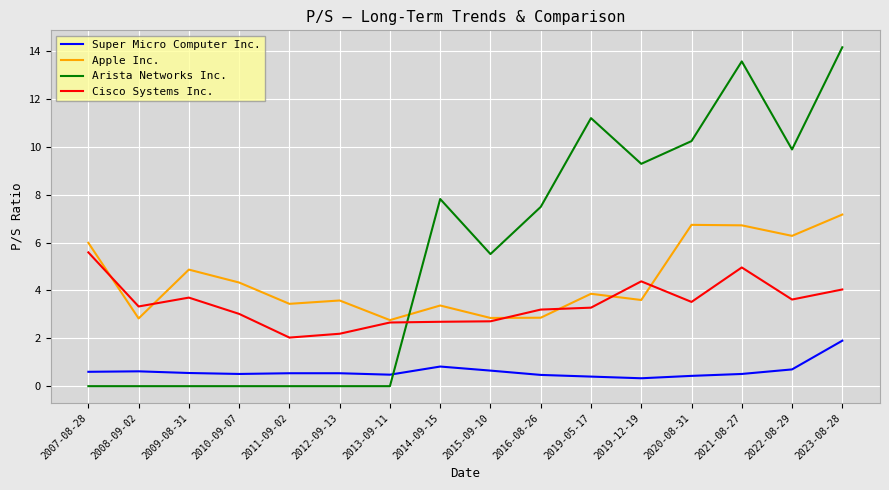

At which category does the chart reach its peak across all series?

2023-08-28